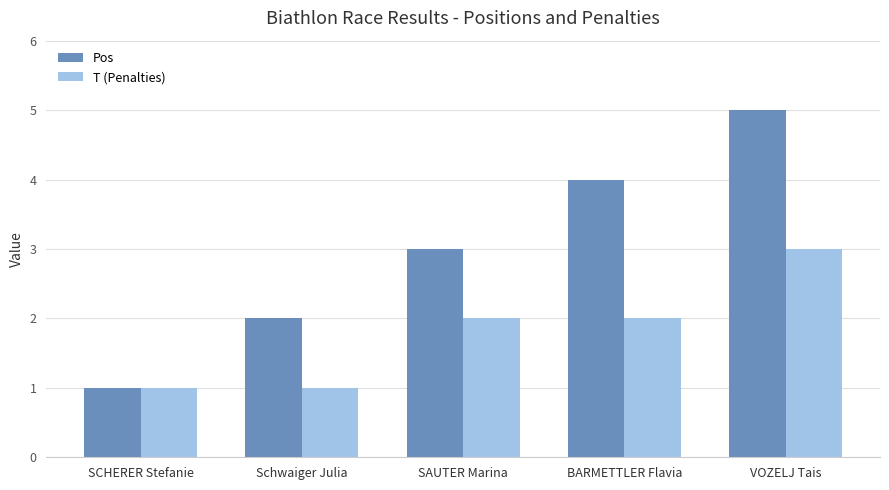

What is the sum of the Pos values at BARMETTLER Flavia and Schwaiger Julia?

6